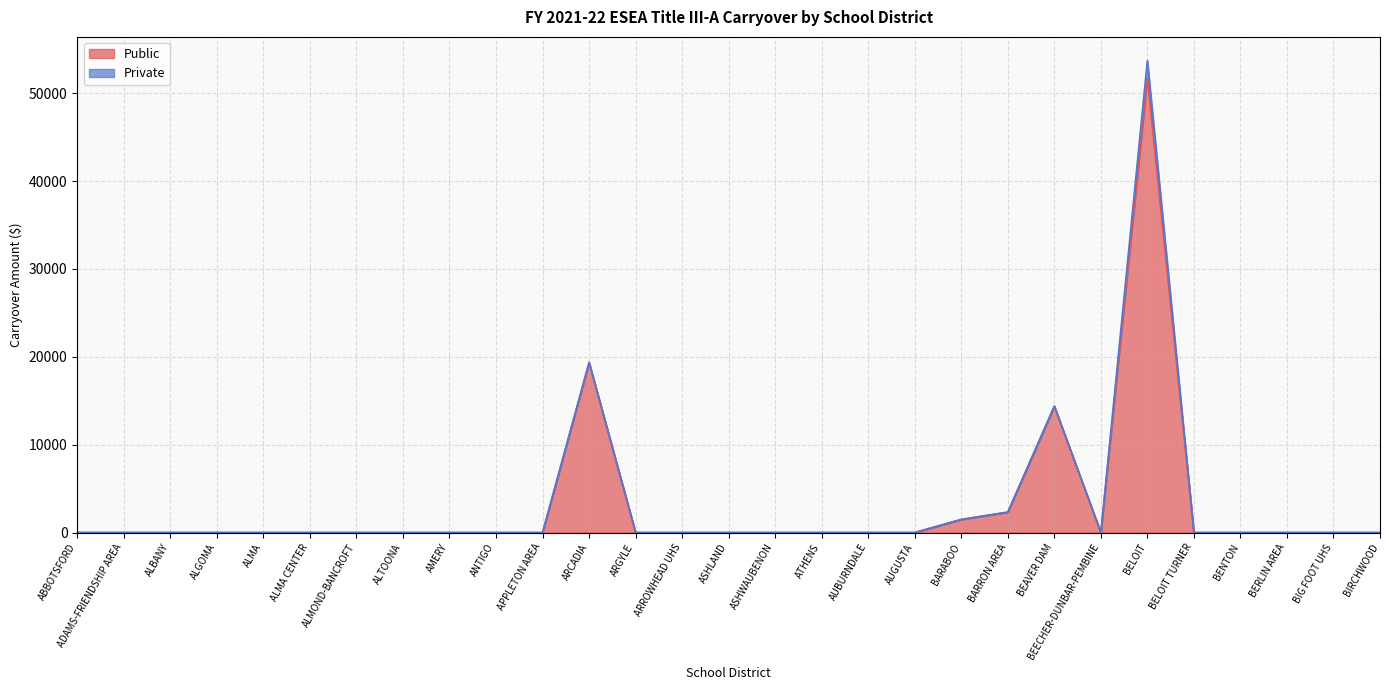

Reading left to right, extract all data points from this chart.

0.0	0.0	0.0	0.0	0.0	0.0	0.0	0.0	0.0	0.0	0.0	19359.0	0.0	0.0	0.0	0.0	0.0	0.0	0.0	1488.4	2321.3	14381.0	0.0	51727.0	0.0	0.0	0.0	0.0	0.0